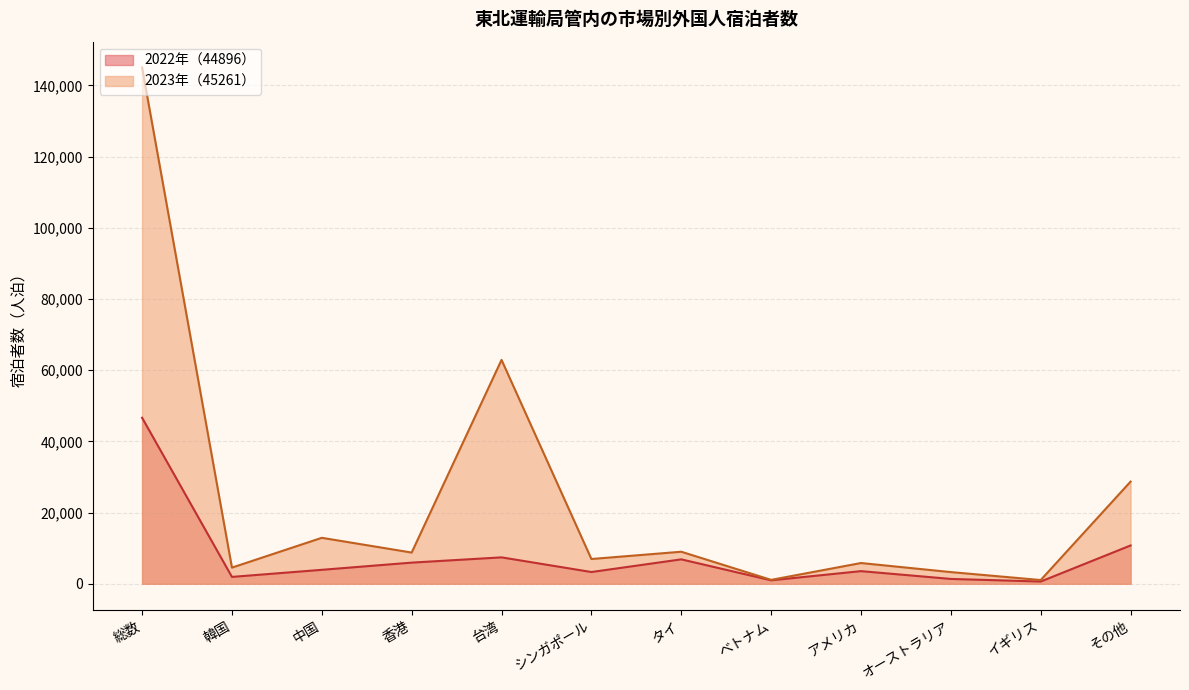

What is the label of the 11th point from the right?

韓国